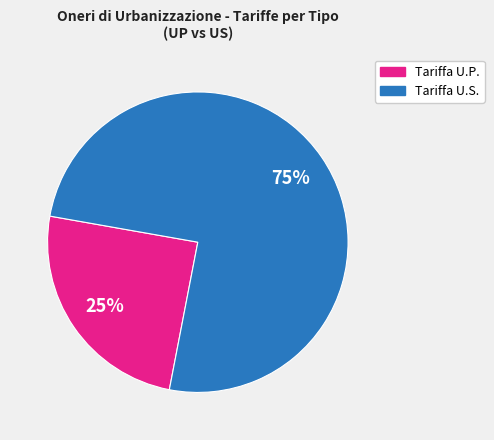

To the nearest percent, what is the average slice percentage?

50%